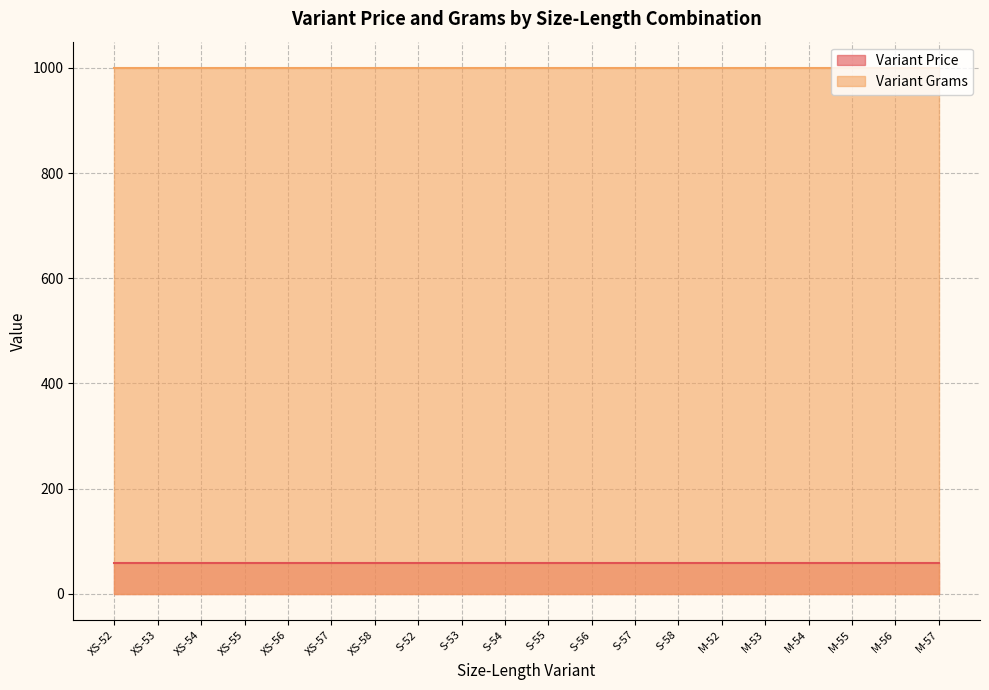

The Variant Price series shows 103 at S-54. True or false?

False